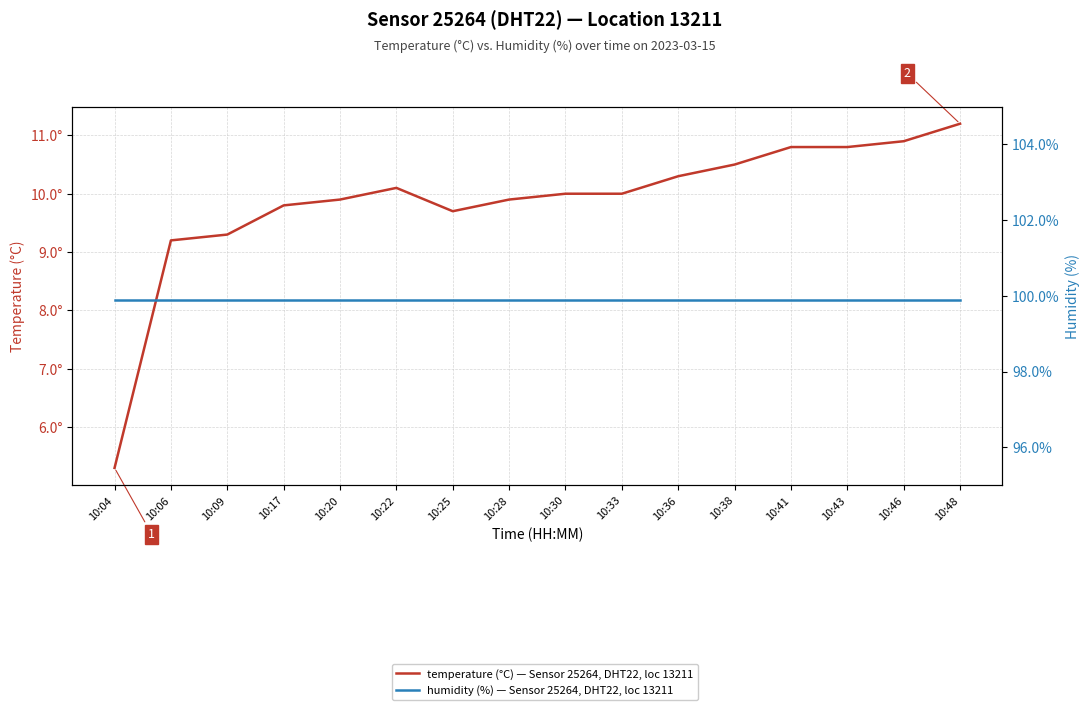

Does the chart display data point markers on the line(s)?

No